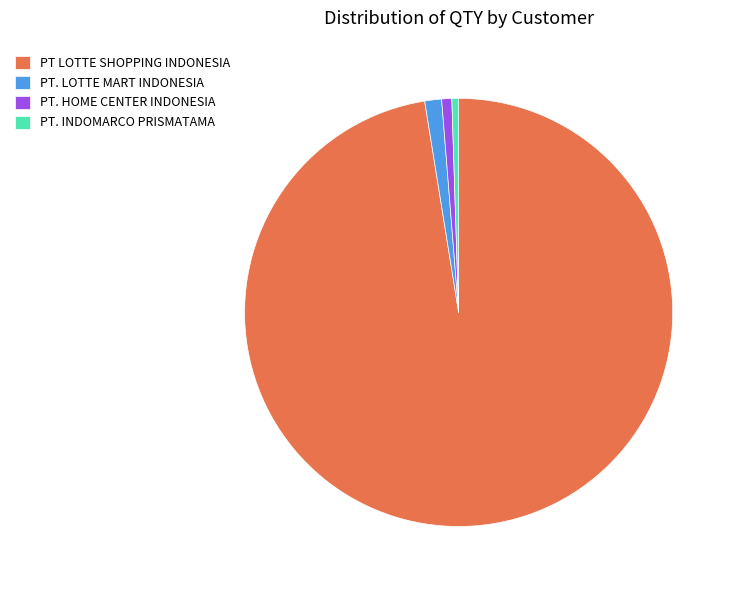

Is there a majority slice in this chart?

Yes